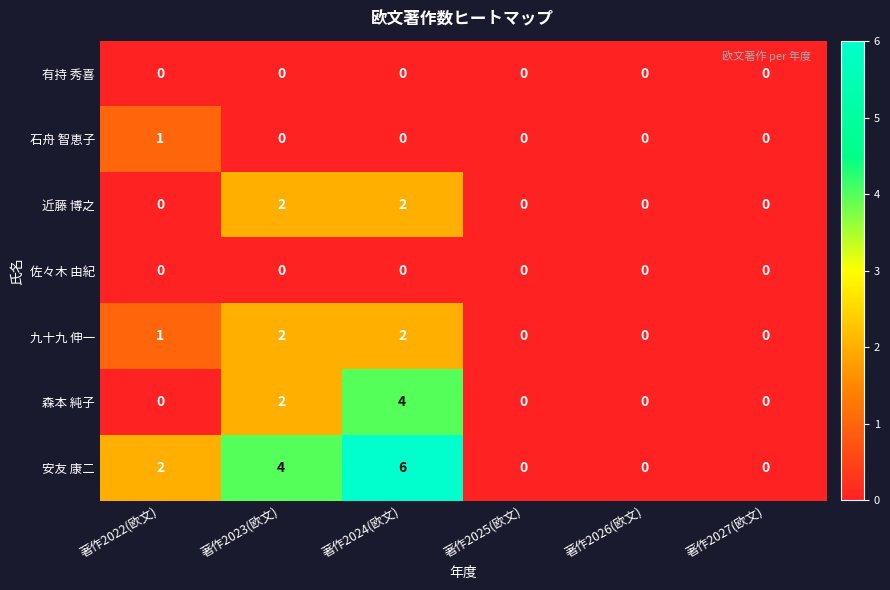

At which category is the sum across all series the highest?

著作2024(欧文)